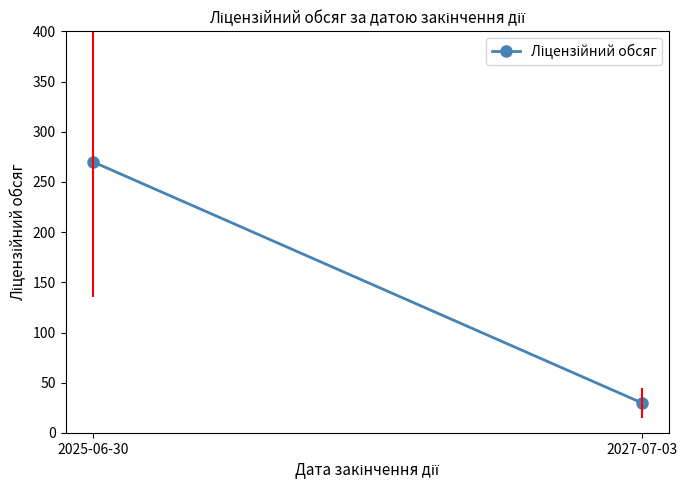

Which category has the lowest value across all series?

2027-07-03